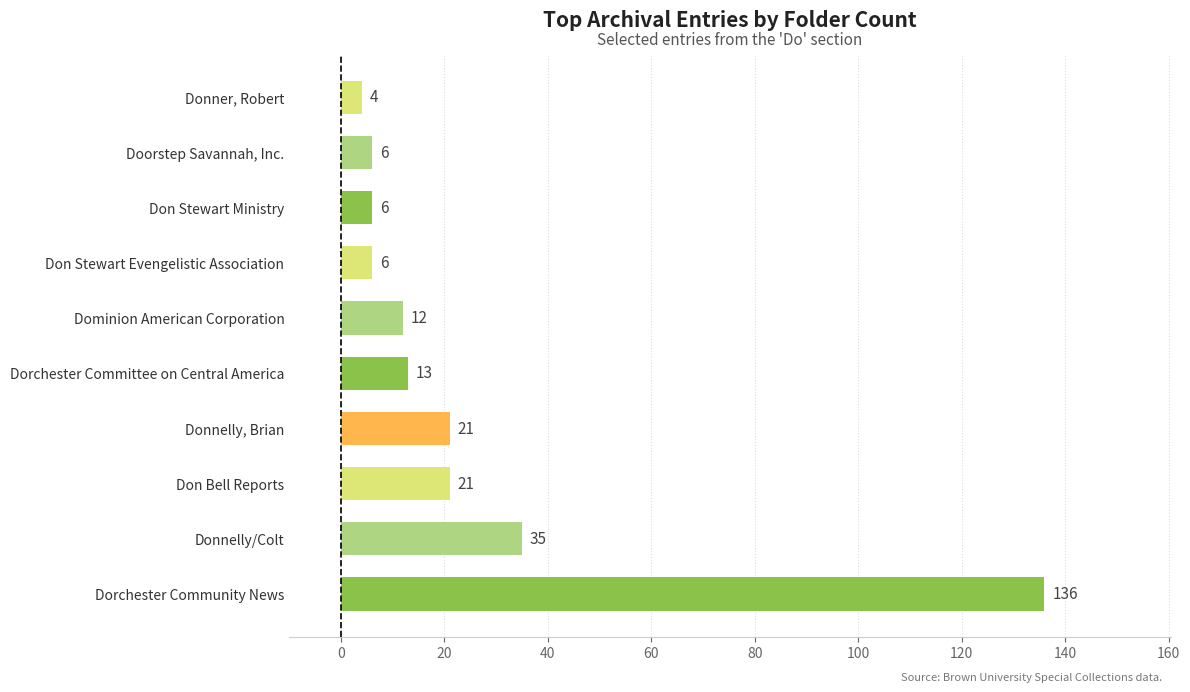

What is the smallest value displayed?

4